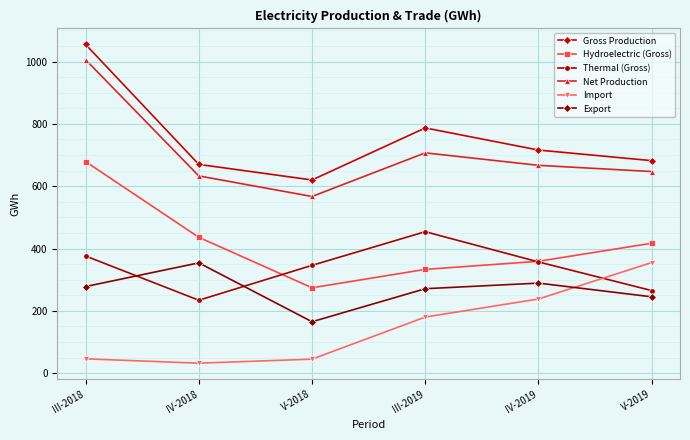

True or false: Gross Production and Net Production cross at least once.

False